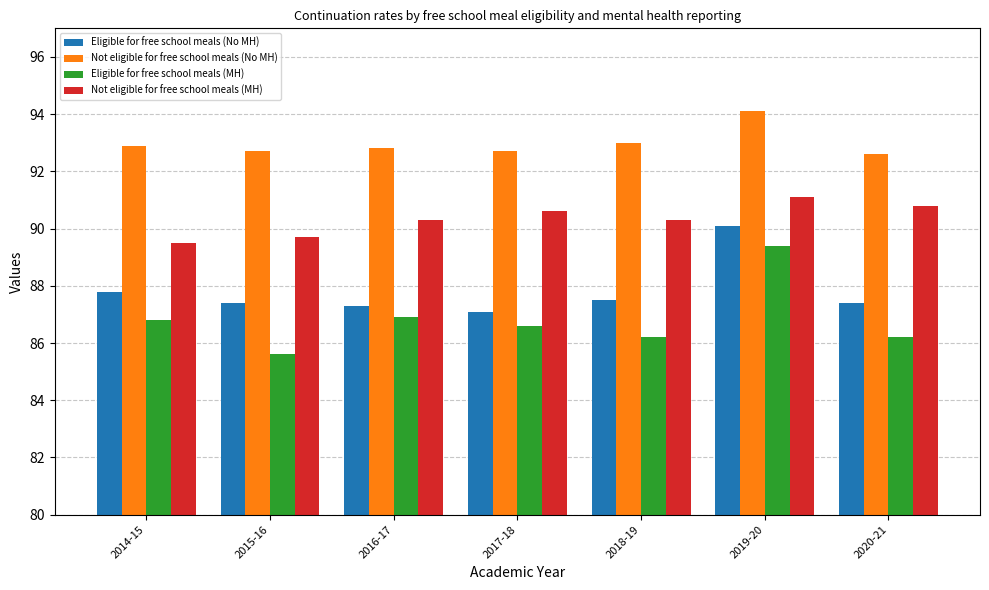

How many groups of bars are there?

7